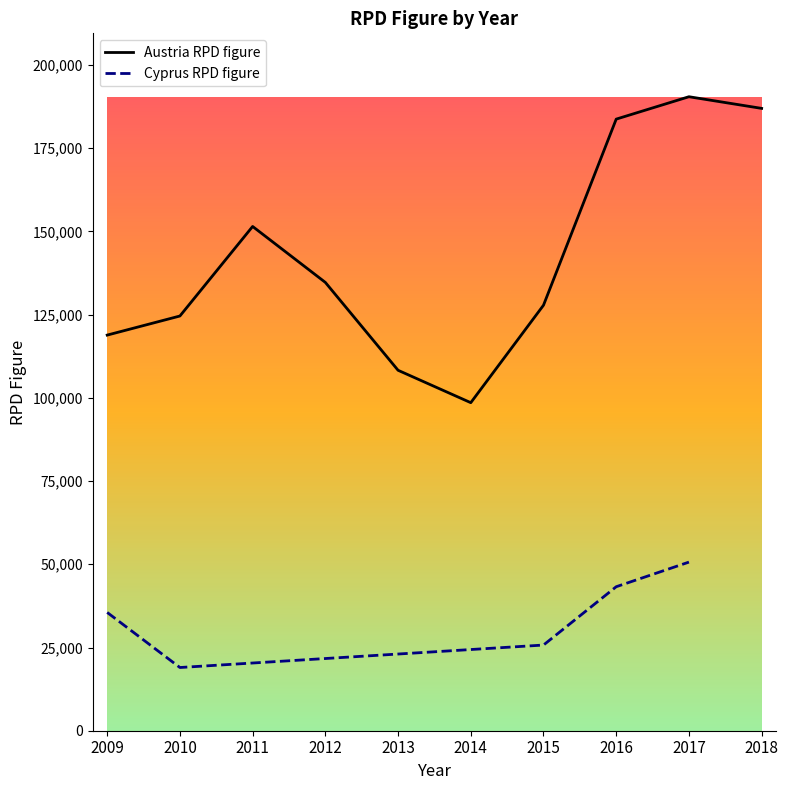

What is the value of the 1st point from the left?

118855